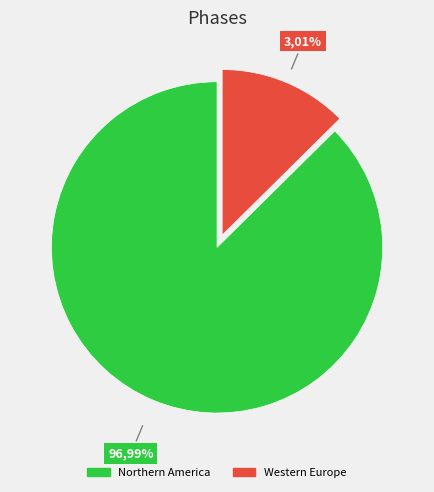

What is the largest slice in the pie chart?

Northern America